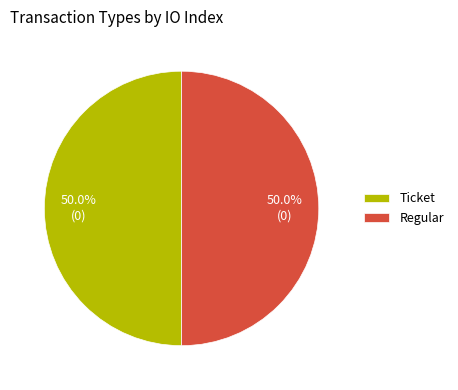

Count the number of slices in the pie.

2